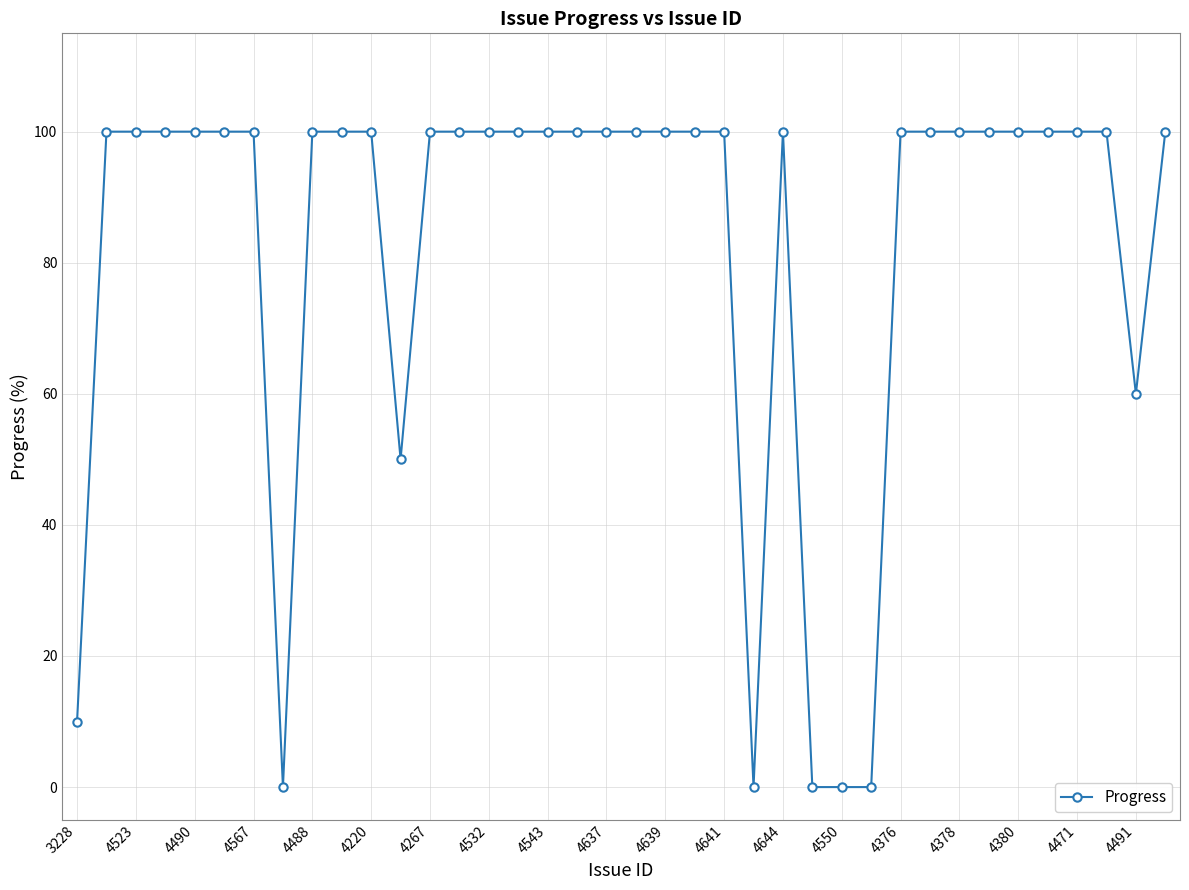

How many lines are shown in the chart?

1